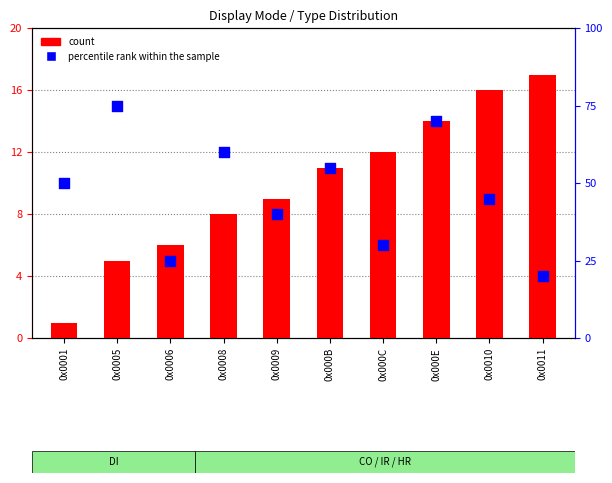

Is the value of count at 0x000B greater than the value of percentile rank within the sample at 0x000C?

No